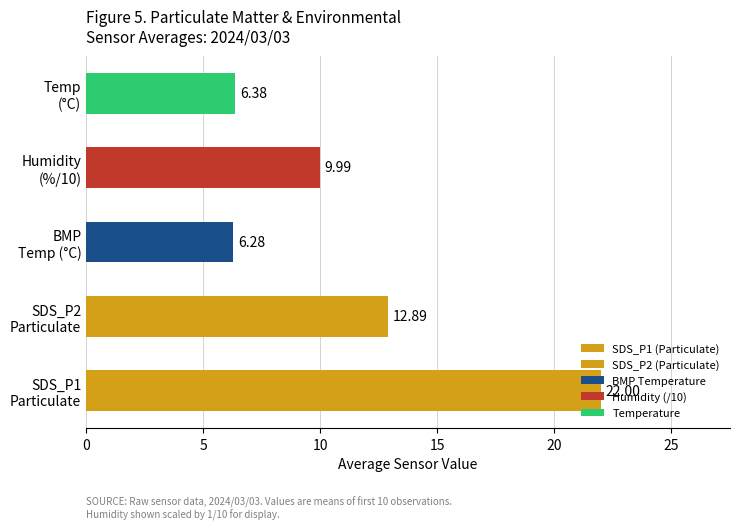

What is the difference between the maximum and minimum values?

15.7